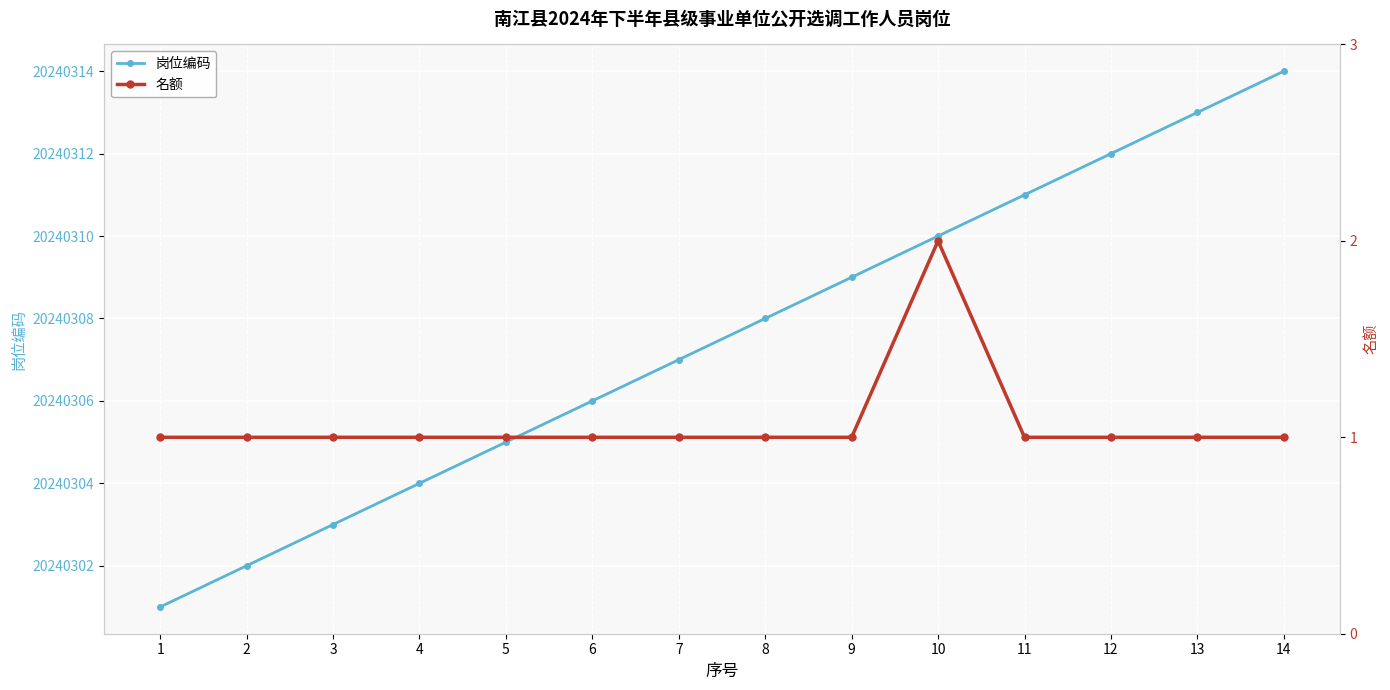

What is the average value of the 名额 series?

1